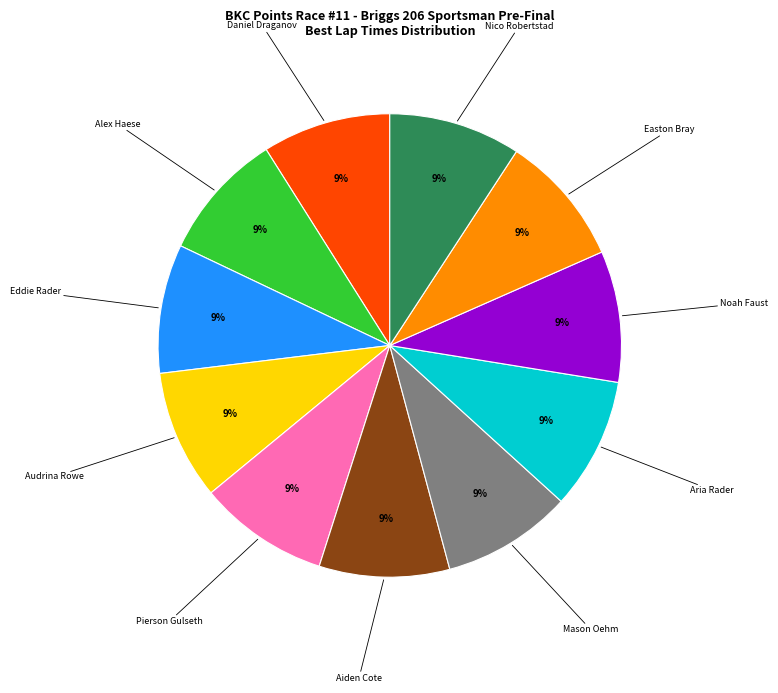

Does any single category account for the majority?

No